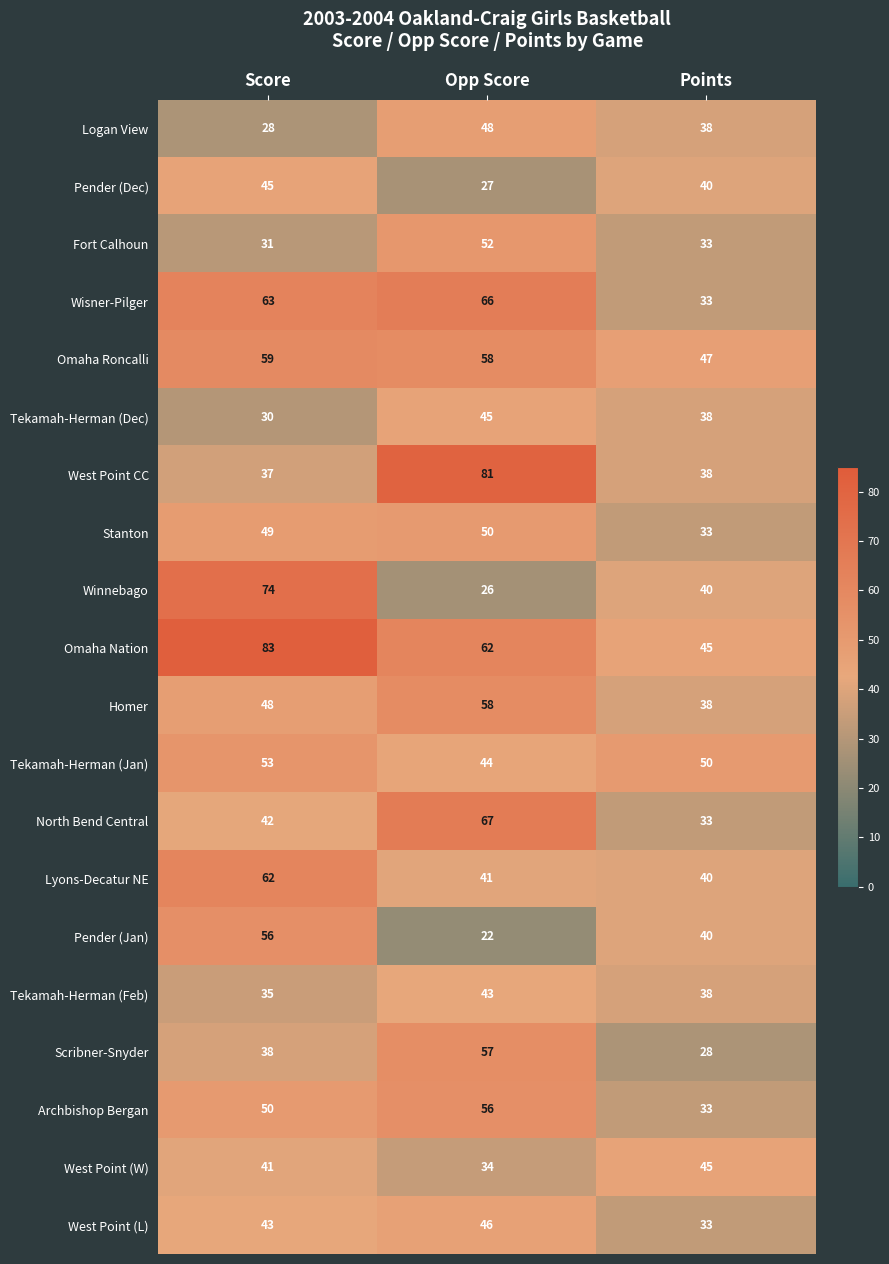

True or false: West Point (W) has a value of 10 at Score.

False